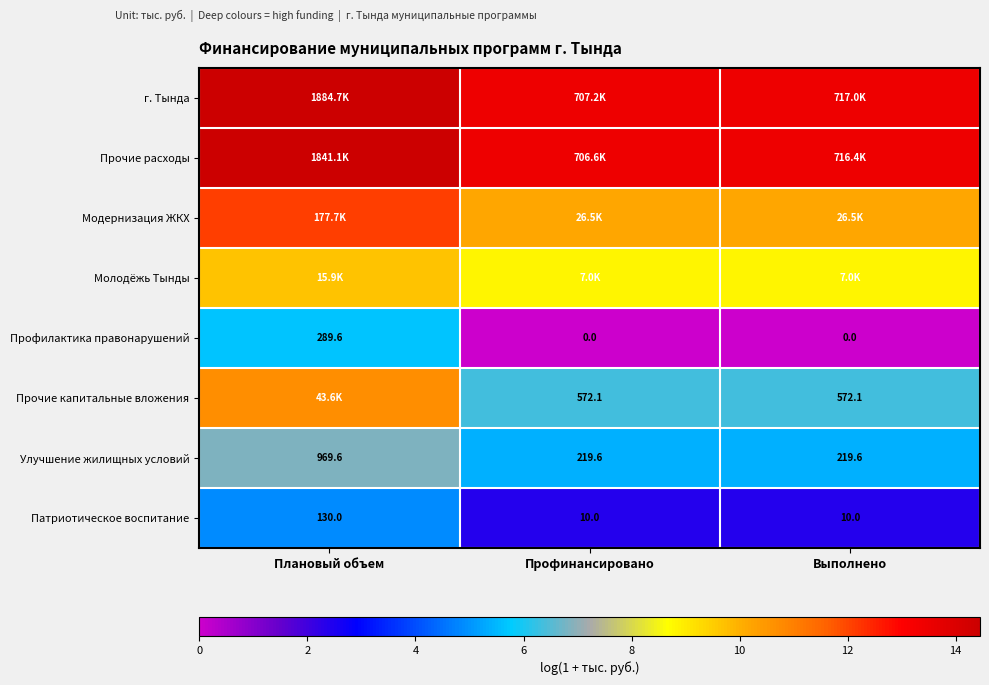

At which category is the sum across all series the highest?

Плановый объем